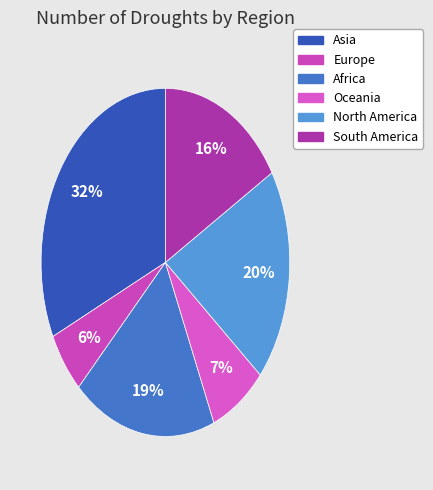

Which category has the smallest portion of the pie?

Europe